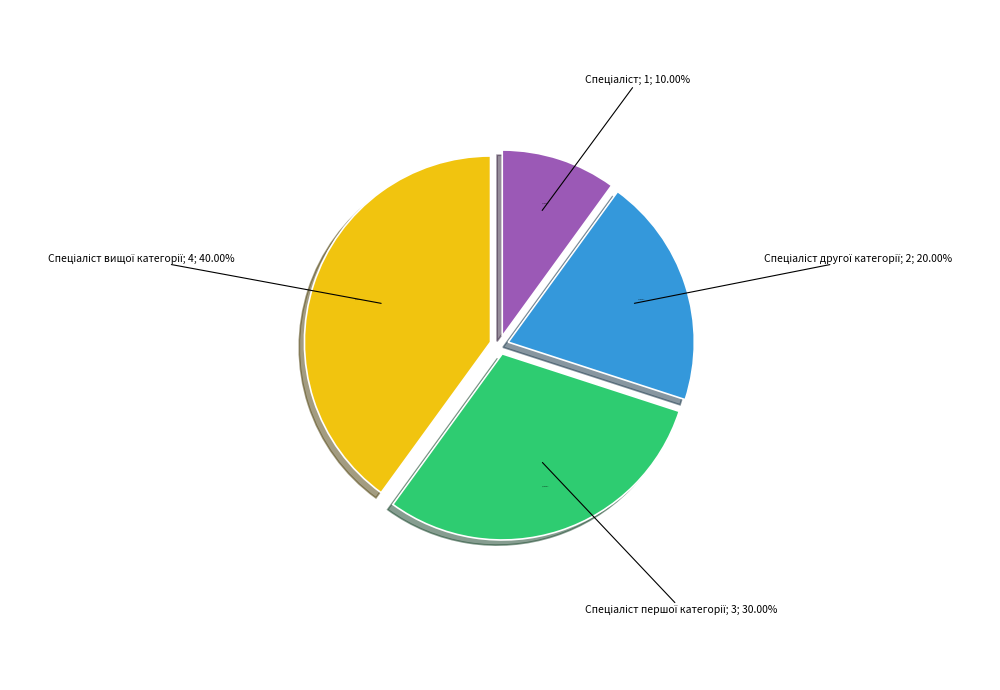

Does Спеціаліст першої категорії account for over 50% of the chart?

No